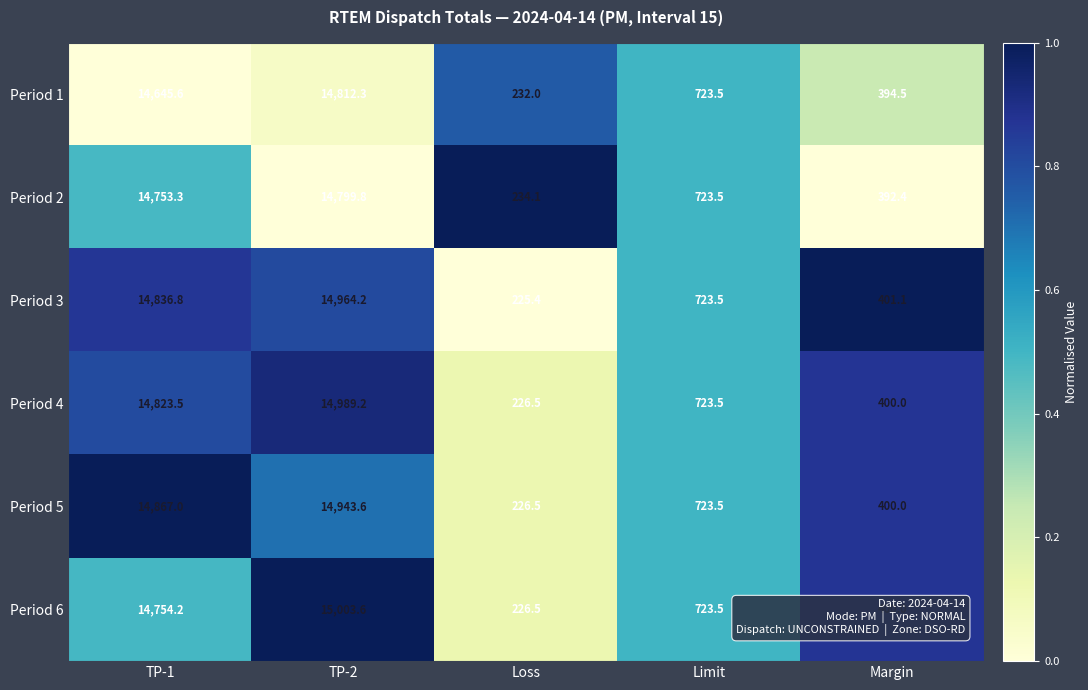

At which category is the sum across all series the highest?

TP-2